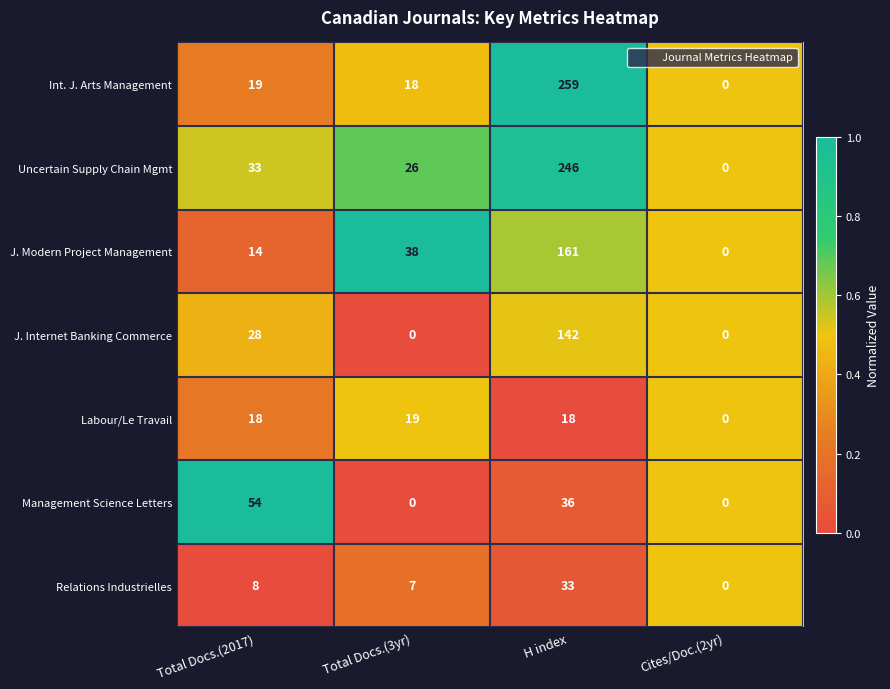

At which category is the sum across all series the highest?

H index